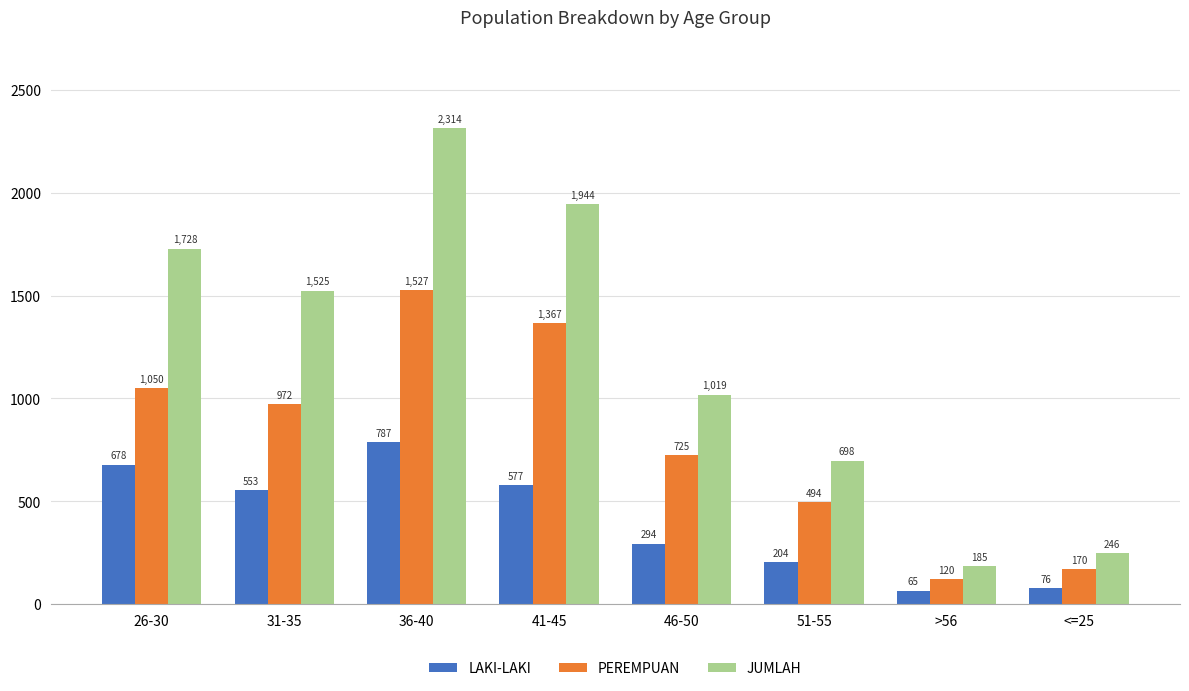

At which label is PEREMPUAN closest to 823?

46-50